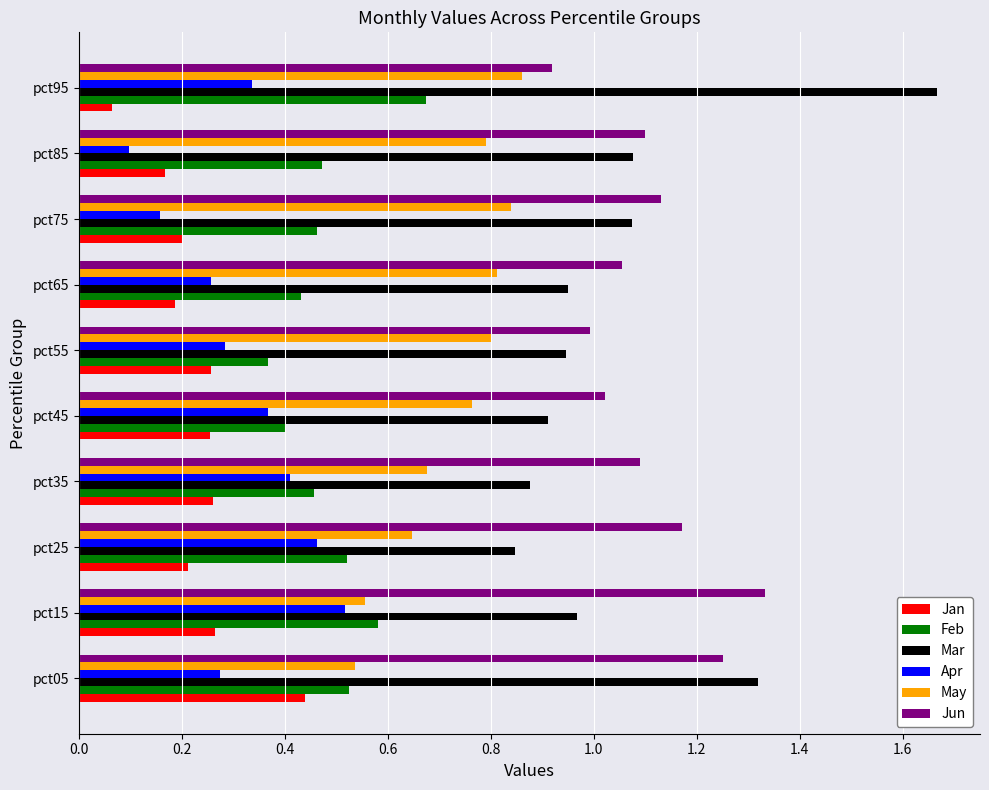

Which series has the widest spread of values?

Mar